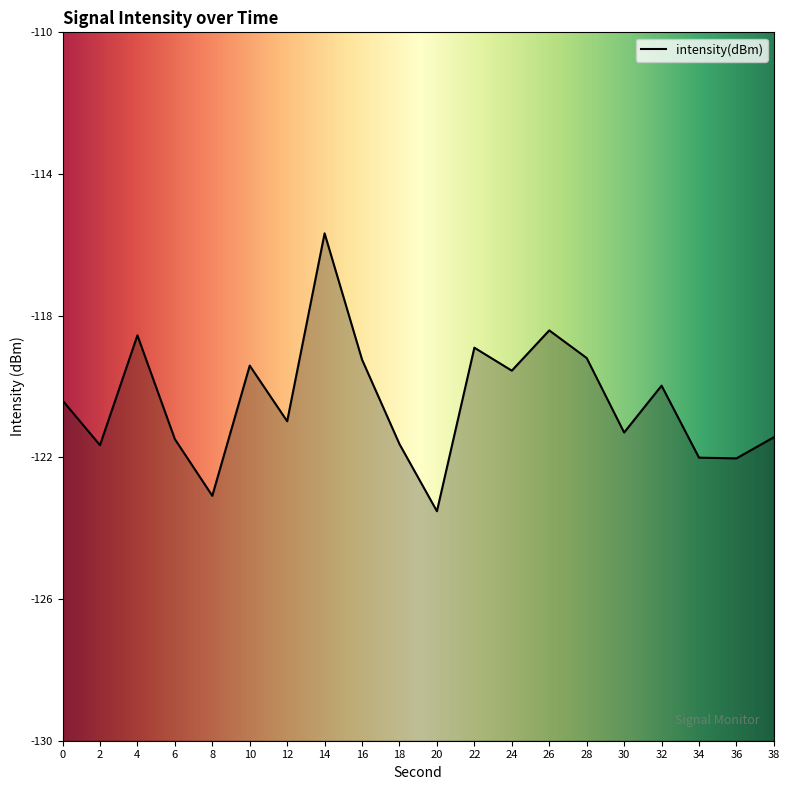

Reading left to right, what are all the values shown in this chart?

0=-120.4	2=-121.7	4=-118.6	6=-121.5	8=-123.1	10=-119.4	12=-121.0	14=-115.7	16=-119.2	18=-121.6	20=-123.5	22=-118.9	24=-119.6	26=-118.4	28=-119.2	30=-121.3	32=-120.0	34=-122.0	36=-122.0	38=-121.4